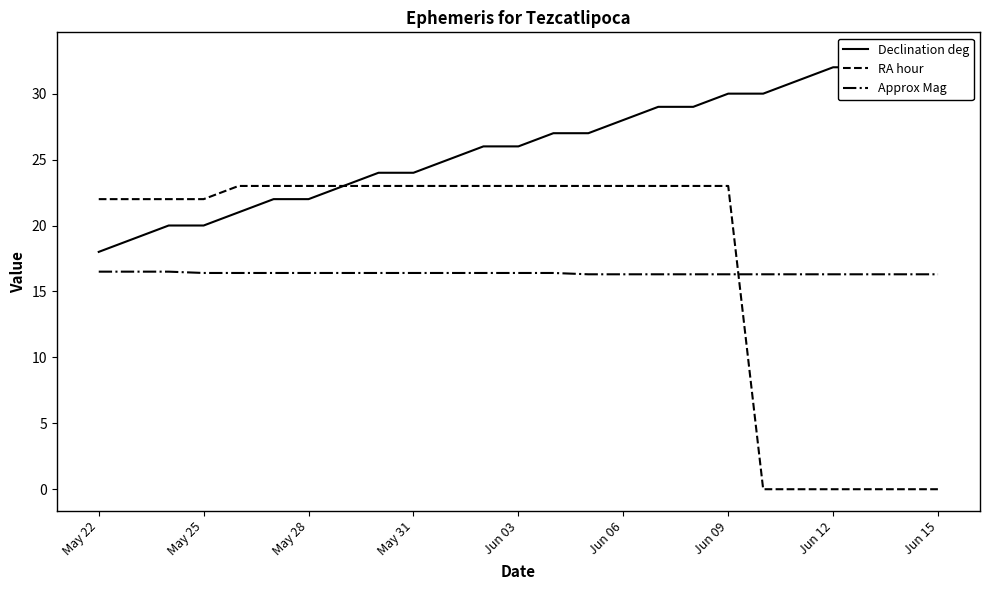

True or false: RA hour and Approx Mag cross at least once.

True